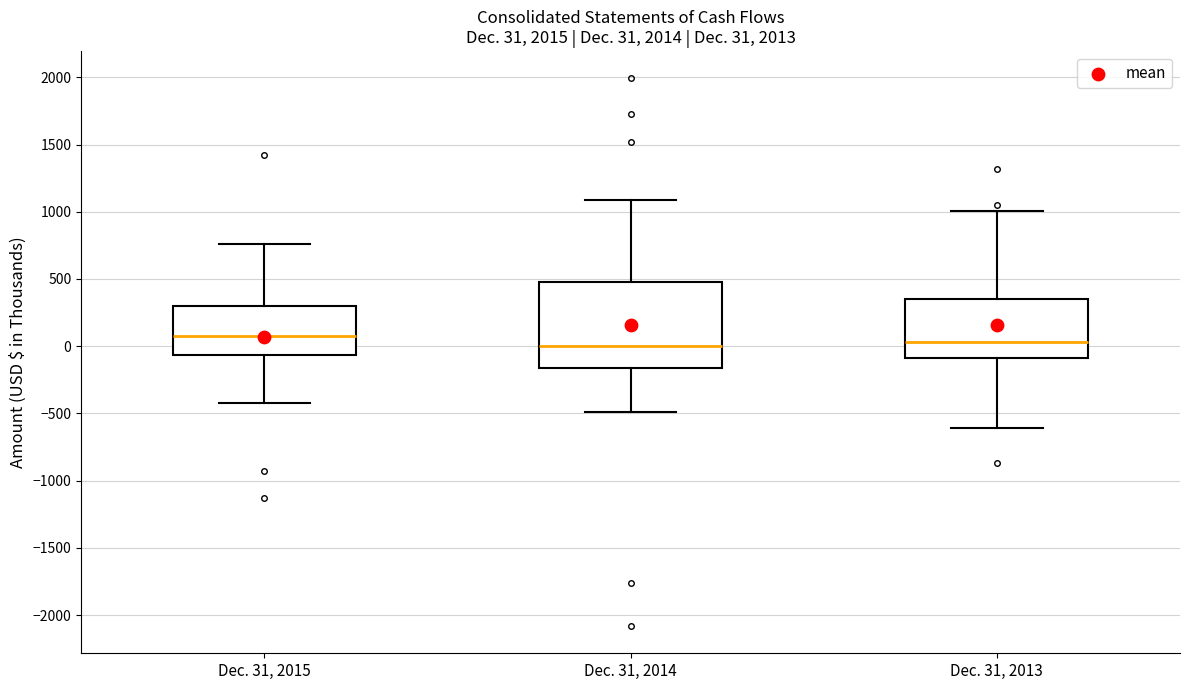

Which box is the tallest, from its lower edge to its upper edge?

Dec. 31, 2014